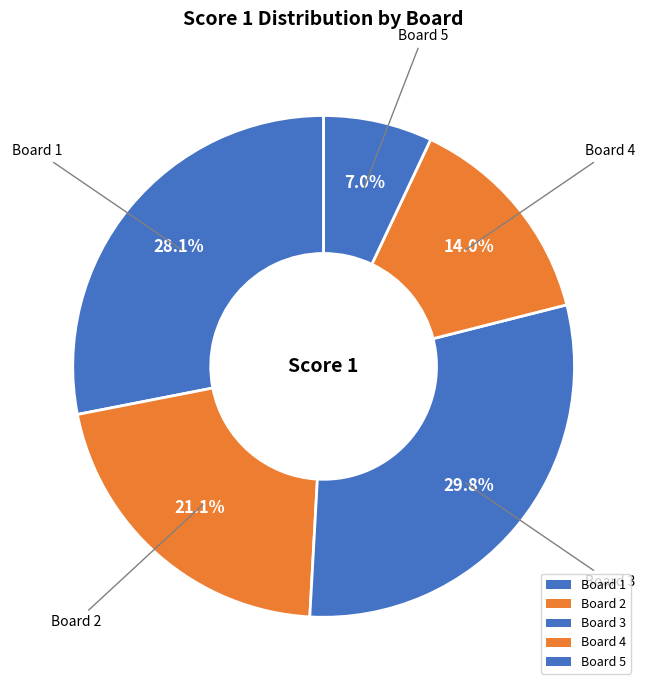

Count the number of slices in the pie.

5